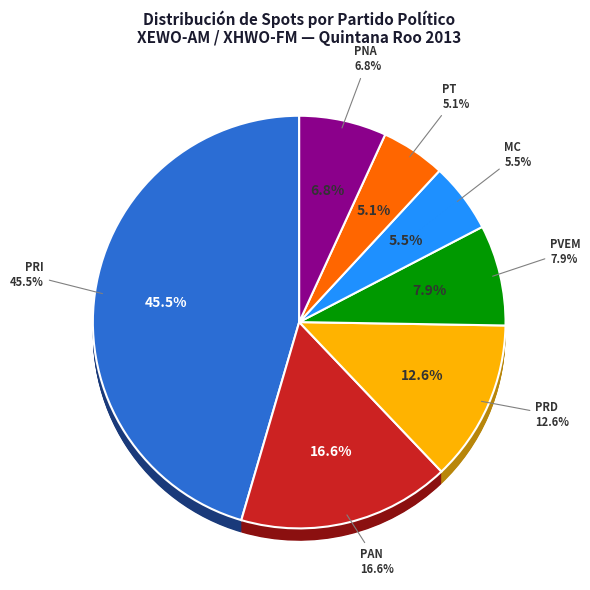

How much of the chart is everything except PRD?

72.2%